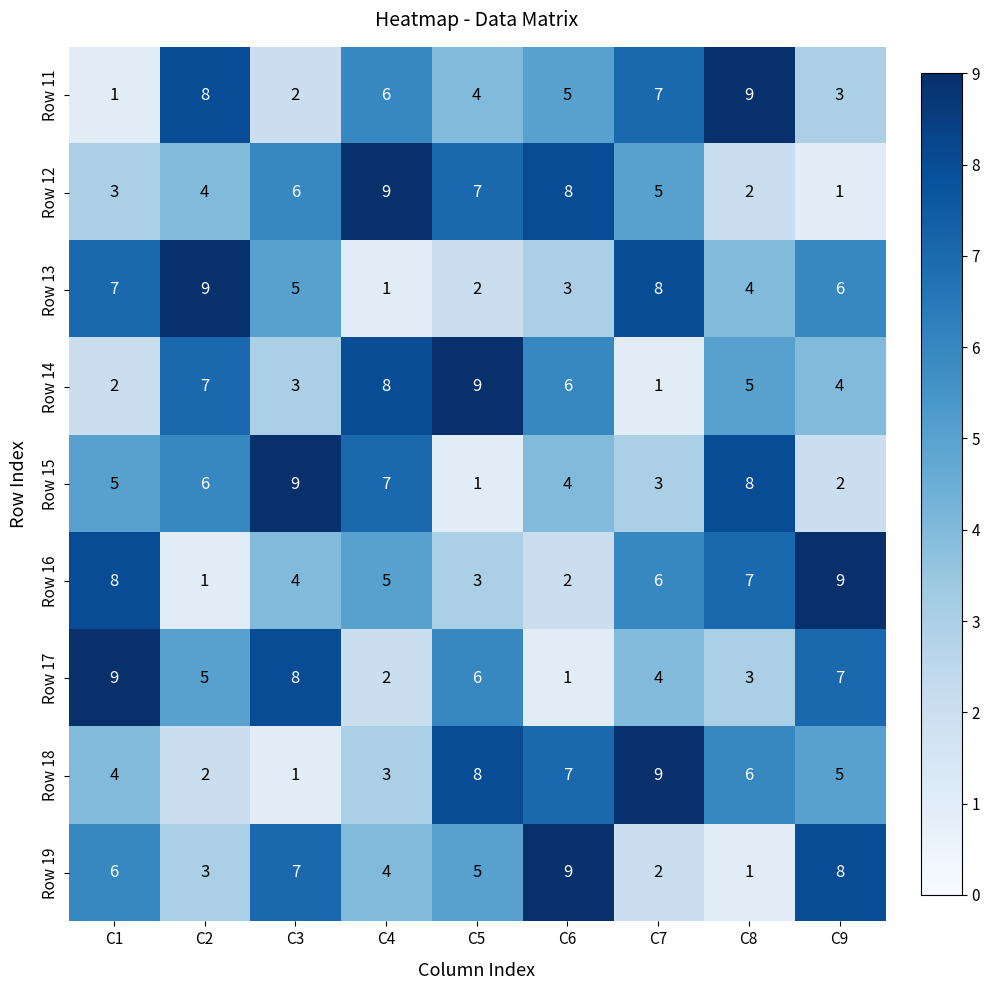

What is the difference between the second highest and second lowest values in the Row 16 series?

6